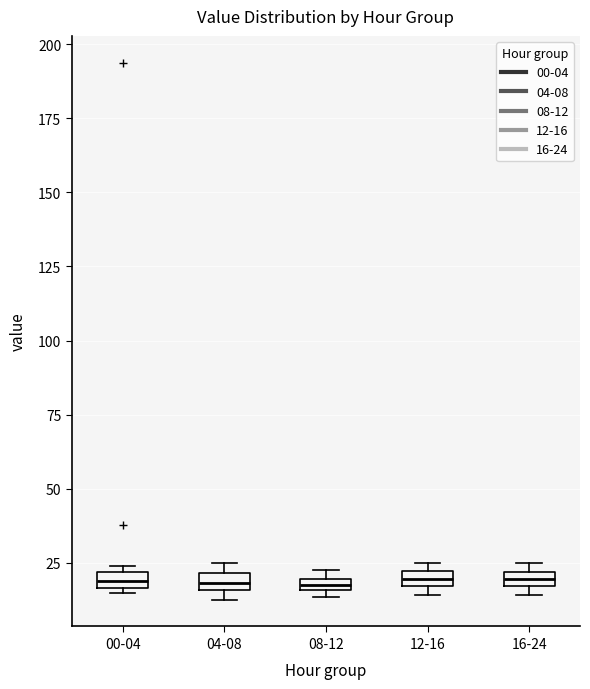

Where is the lower edge of the box for 08-12 on the y-axis? The values are not printed on the chart, so give them approximately, as read against the axis.

15